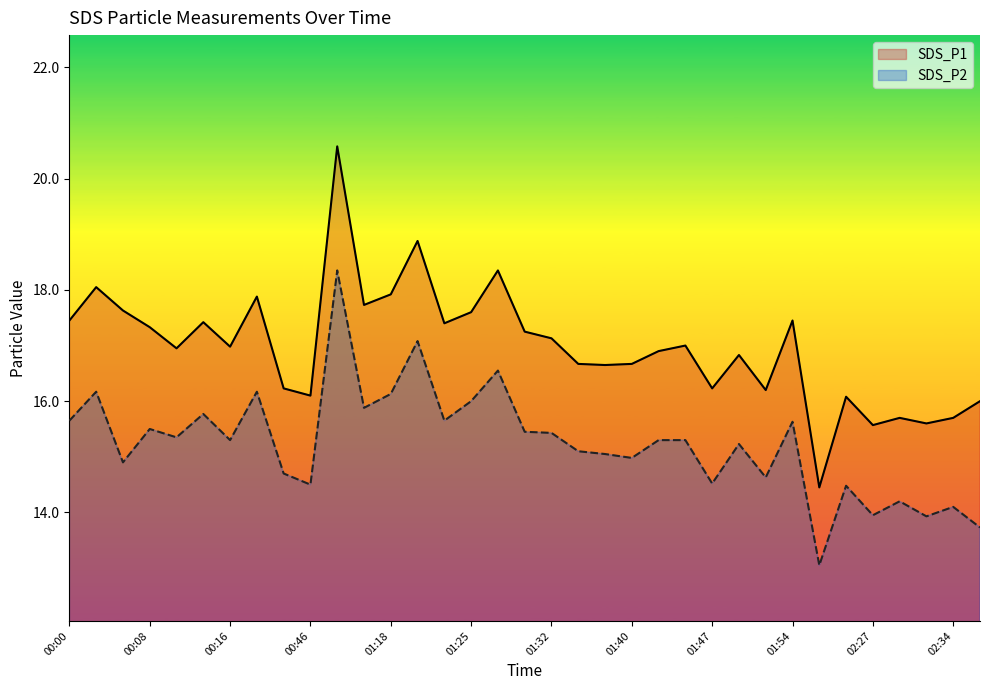

List the series in order of their peak value, highest first.

SDS_P1, SDS_P2